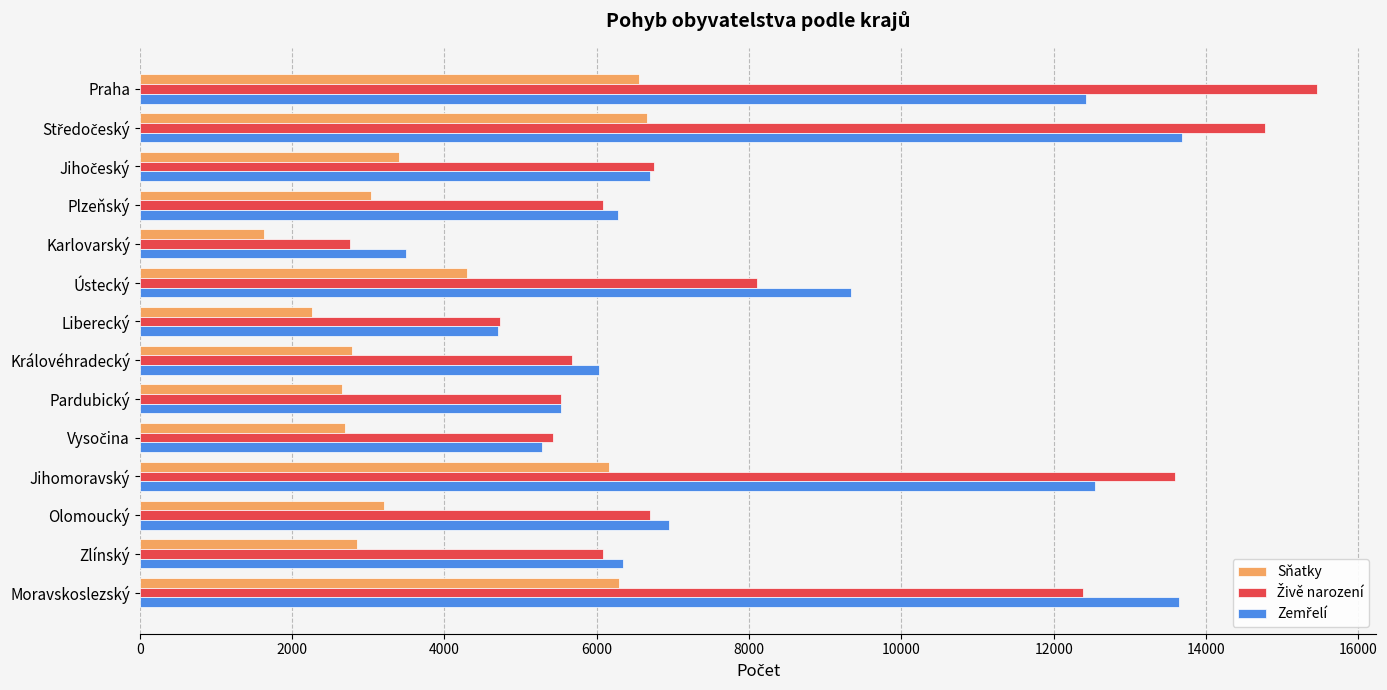

What is the spread (max minus min) of values at Liberecký?

2460